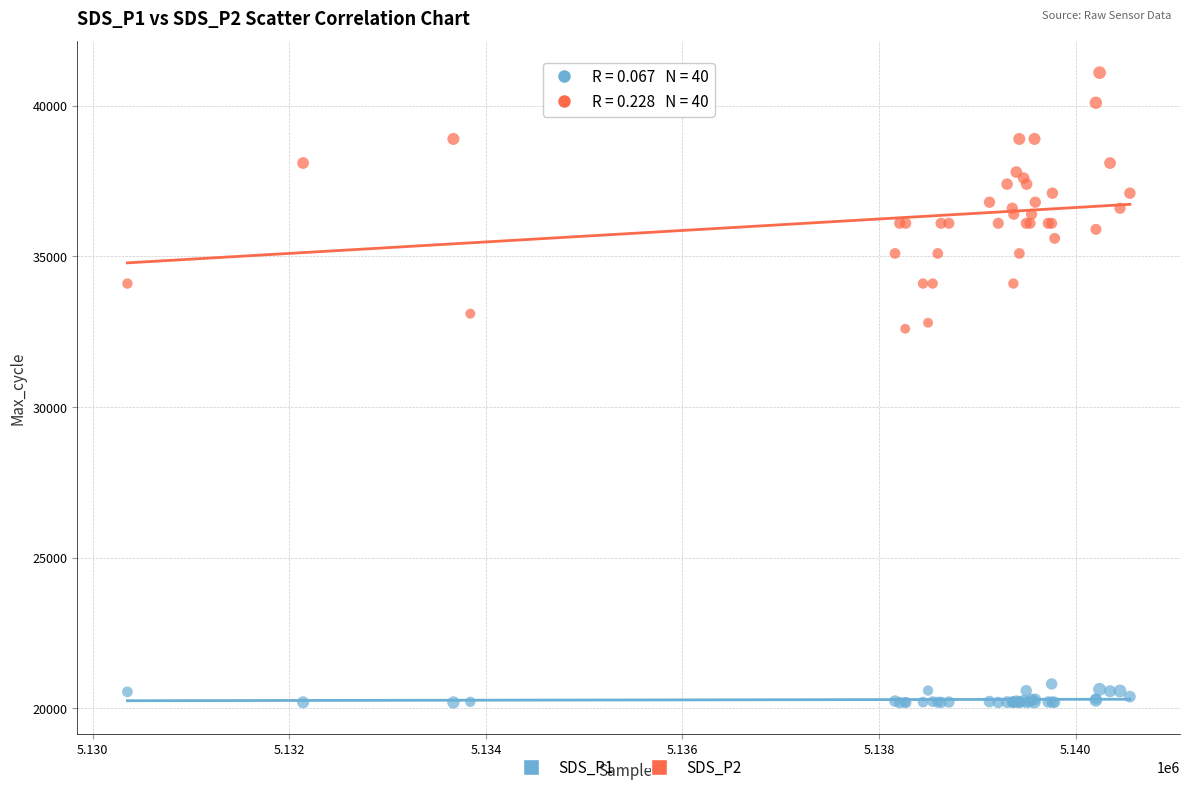

Which series contains the lowest Y value?

SDS_P1